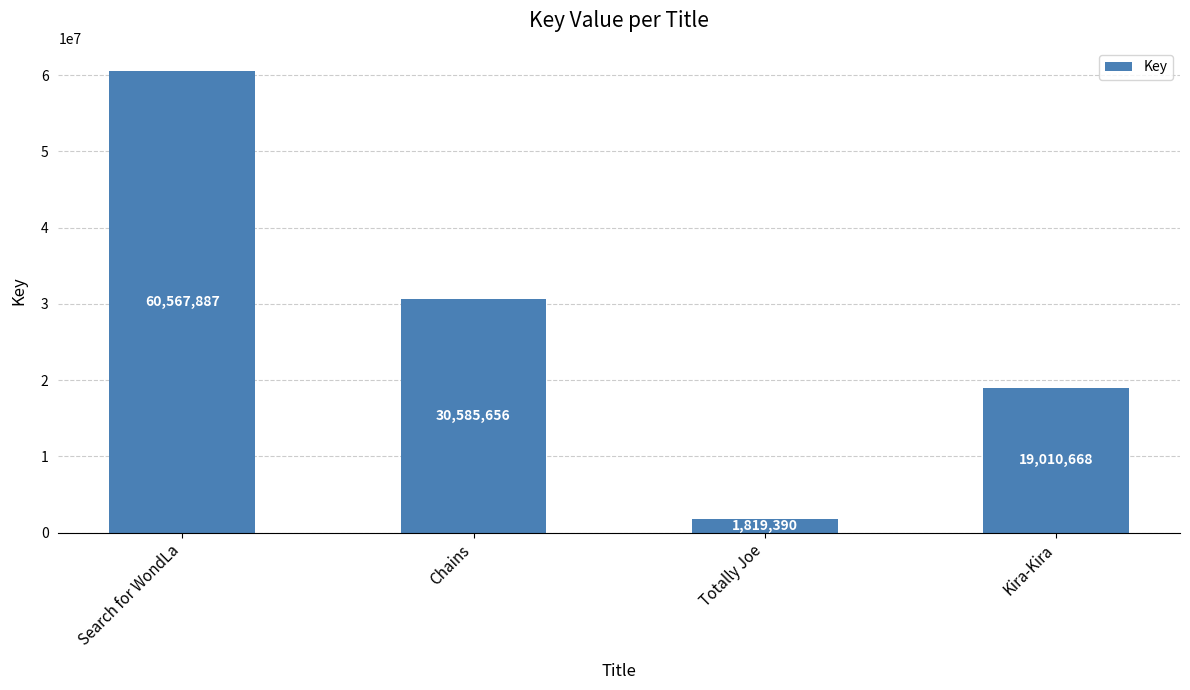

Rank the categories by value from lowest to highest.

Totally Joe, Kira-Kira, Chains, Search for WondLa